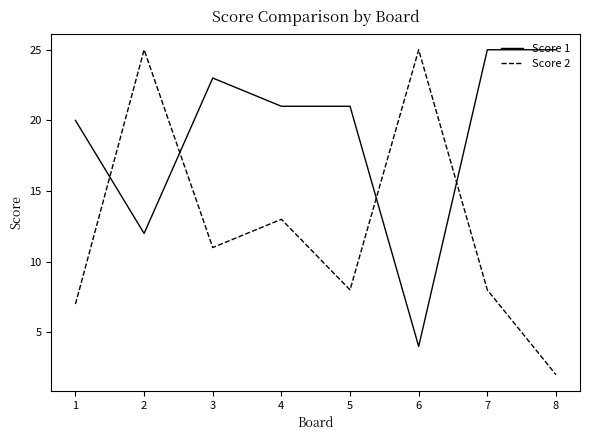

Reading left to right, what are all the values shown in this chart?

Score 1: 20	12	23	21	21	4	25	25
Score 2: 7	25	11	13	8	25	8	2